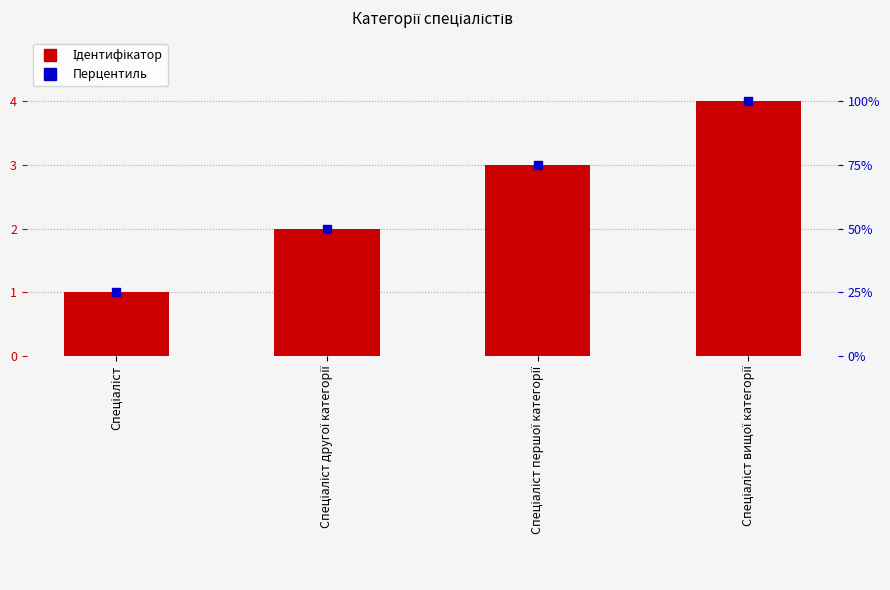

At how many categories does at least one series exceed 12?

4